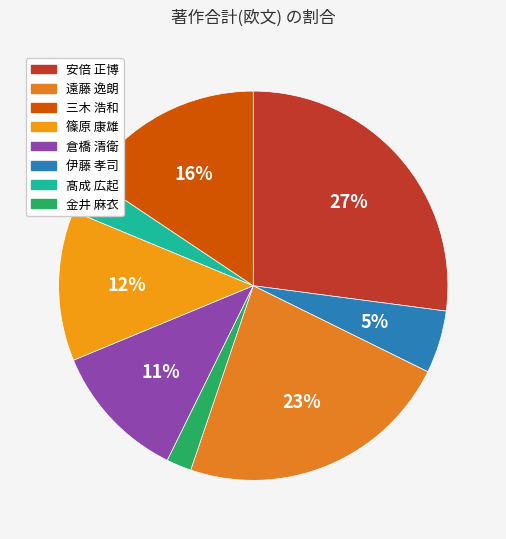

How many slices are in this pie chart?

8